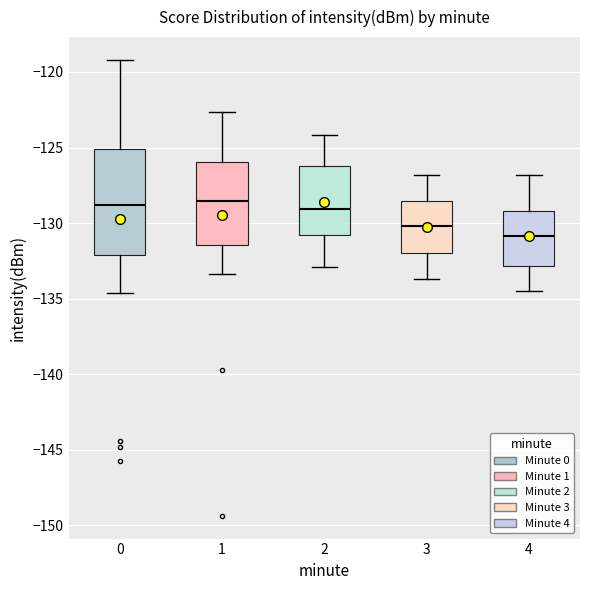

Reading left to right, read every box against the y-axis: the position of its median line, the range the box covers, and the ends of its whiskers. The values are not printed on the chart, so give them approximately, as read against the axis.

0: median -129.0, box -132.0 to -125.0, whiskers -134.5 to -119.0
1: median -128.5, box -131.5 to -126.0, whiskers -133.5 to -122.5
2: median -129.0, box -131.0 to -126.0, whiskers -133.0 to -124.0
3: median -130.0, box -132.0 to -128.5, whiskers -133.5 to -127.0
4: median -131.0, box -133.0 to -129.0, whiskers -134.5 to -127.0